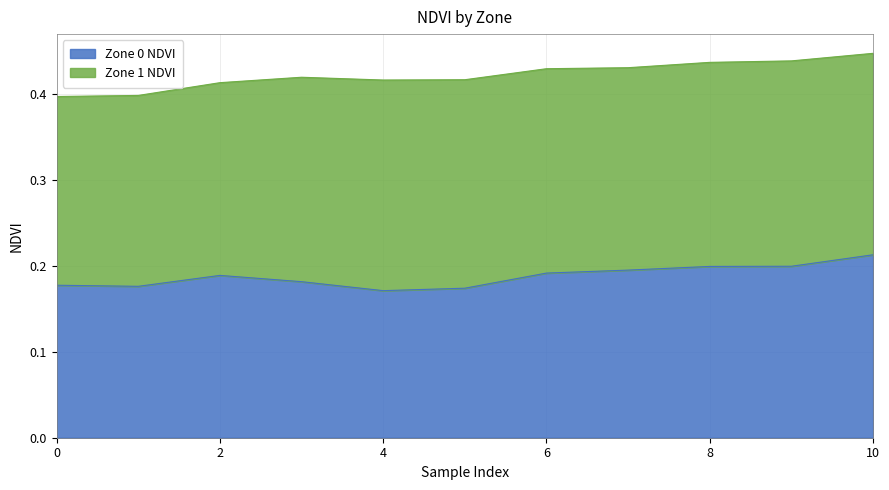

Reading left to right, what are all the values shown in this chart?

0.2	0.2	0.2	0.2	0.2	0.2	0.2	0.2	0.2	0.2	0.2